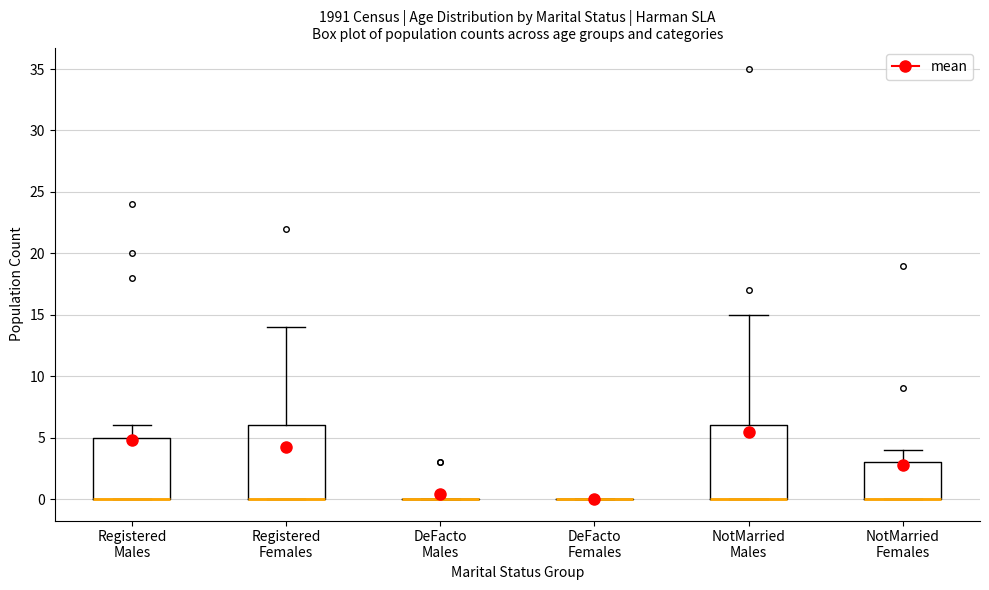

Reading left to right, transcribe this box plot: for each box, give where its median line is, the range the box spans, and where its two whiskers end, as read against the y-axis. The values are not printed on the chart, so give them approximately, as read against the axis.

Registered Males: median 0 (drawn on the box's lower edge), box 0 to 5, whiskers 0 to 6
Registered Females: median 0 (drawn on the box's lower edge), box 0 to 6, whiskers 0 to 14
DeFacto Males: box collapsed to a line at 0, whiskers 0 to 0
DeFacto Females: box collapsed to a line at 0, whiskers 0 to 0
NotMarried Males: median 0 (drawn on the box's lower edge), box 0 to 6, whiskers 0 to 15
NotMarried Females: median 0 (drawn on the box's lower edge), box 0 to 3, whiskers 0 to 4